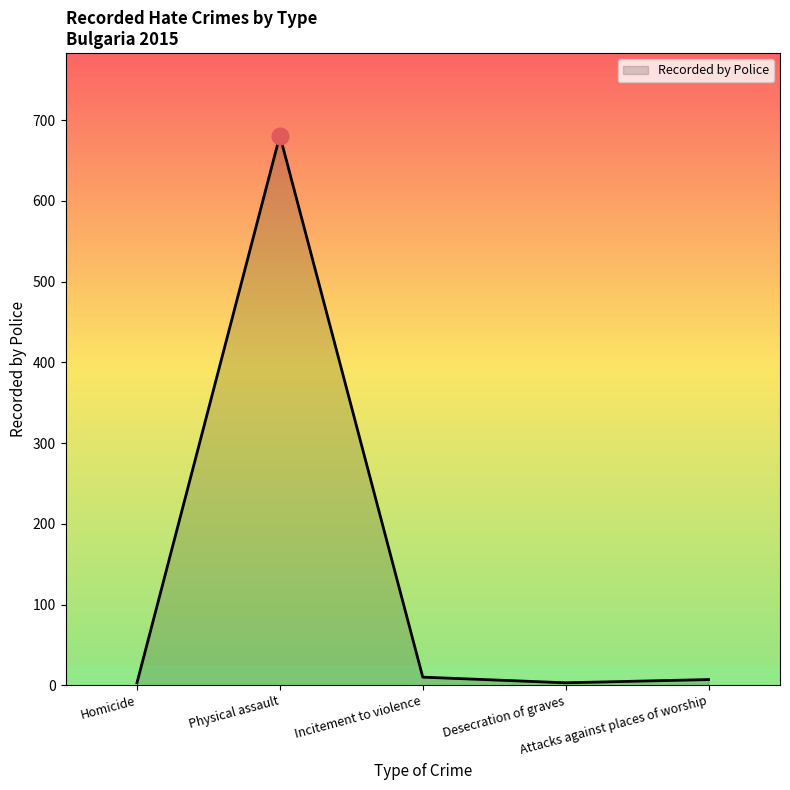

What is the maximum value shown in the chart?

681